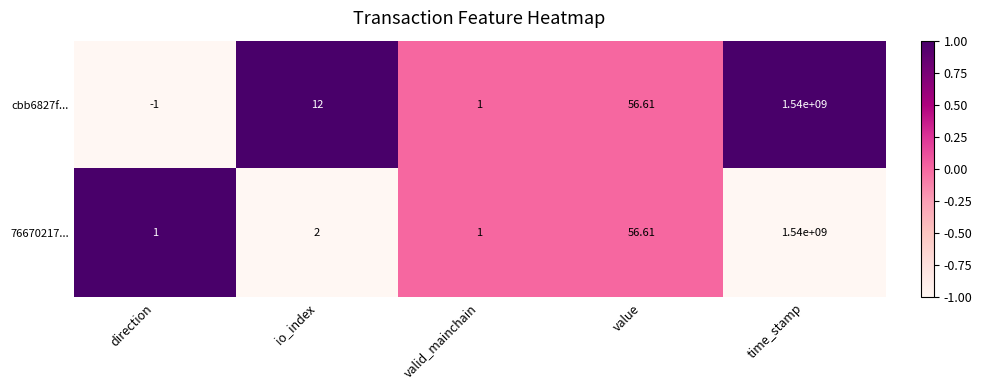

Which category has the highest value across all series?

time_stamp